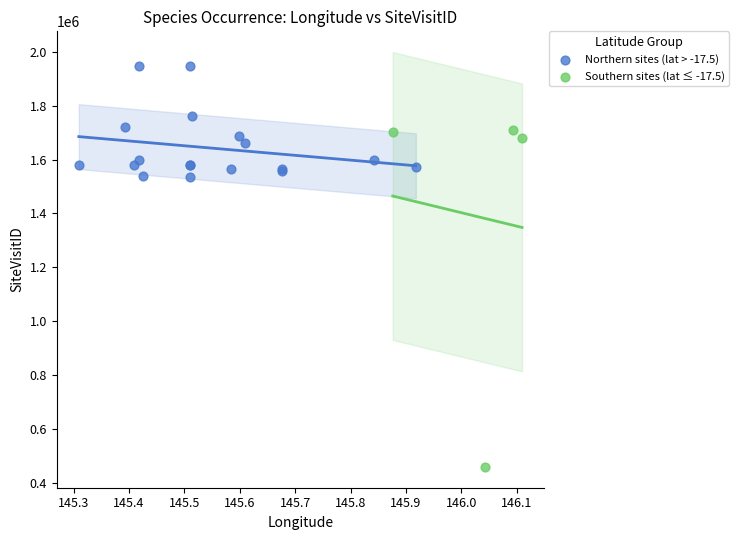

Which series reaches the minimum Y coordinate?

Southern sites (lat ≤ -17.5)